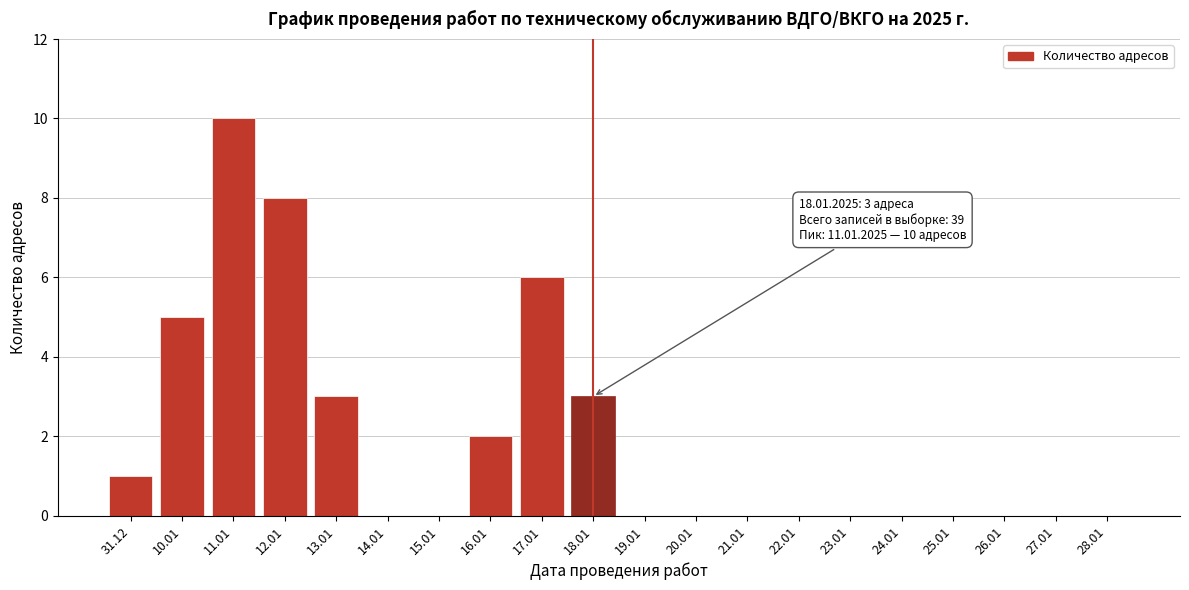

Reading left to right, extract all data points from this chart.

31.12=1	10.01=5	11.01=10	12.01=8	13.01=3	14.01=0	15.01=0	16.01=2	17.01=6	18.01=3	19.01=0	20.01=0	21.01=0	22.01=0	23.01=0	24.01=0	25.01=0	26.01=0	27.01=0	28.01=0